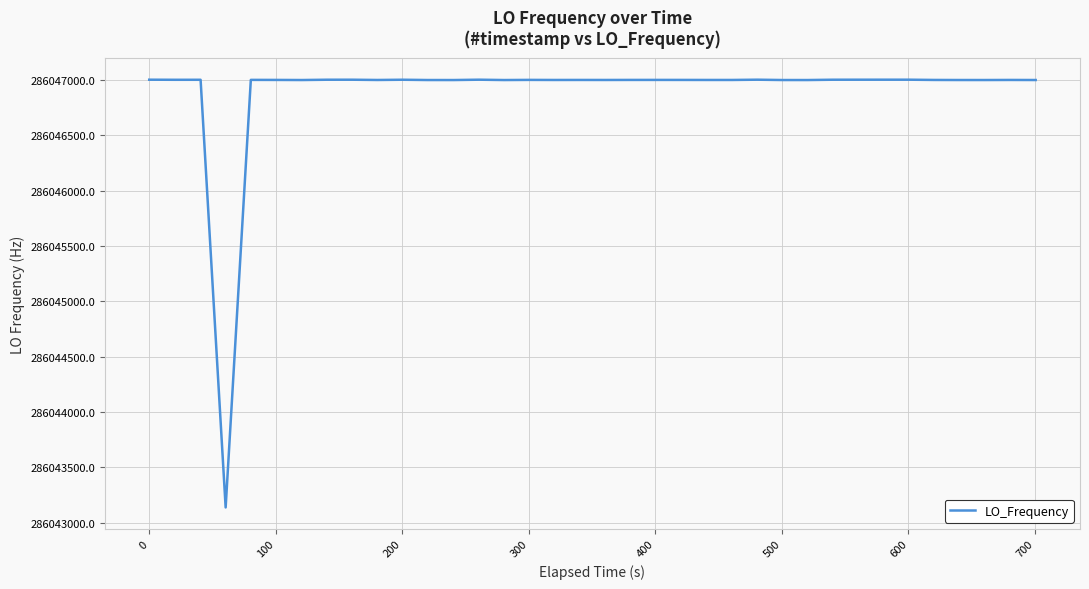

What is the minimum value shown in the chart?

286043136.4